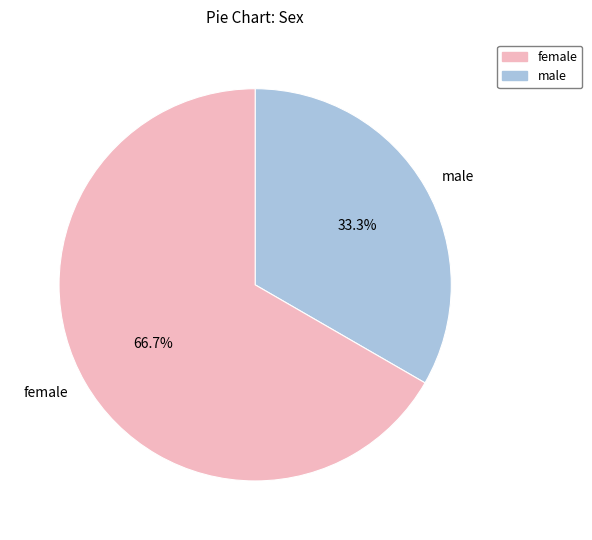

To the nearest percent, what is the difference between the largest and smallest slice percentages?

33%